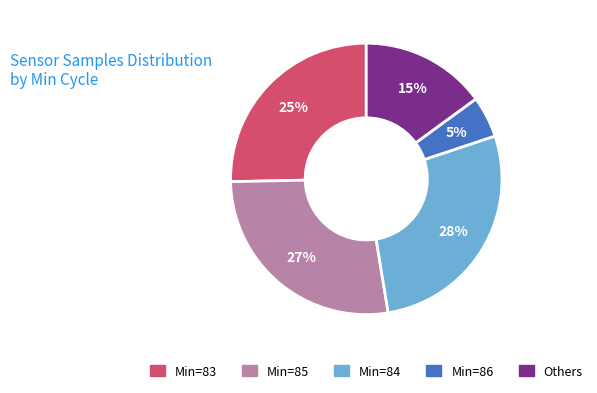

Is there any slice that represents more than half of the pie?

No